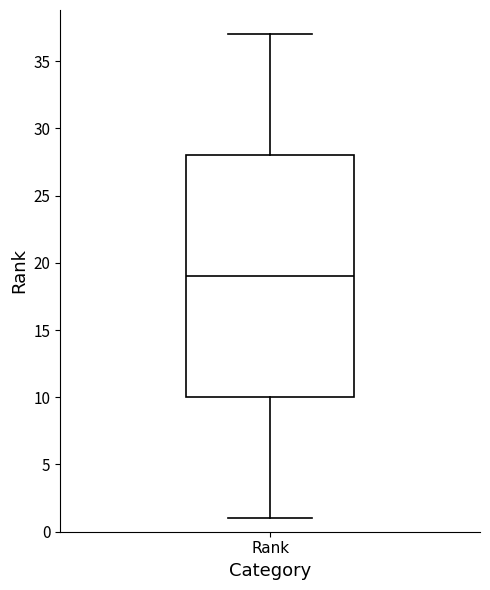

Where does the median line of the box for Rank sit on the y-axis? The values are not printed on the chart, so give them approximately, as read against the axis.

19